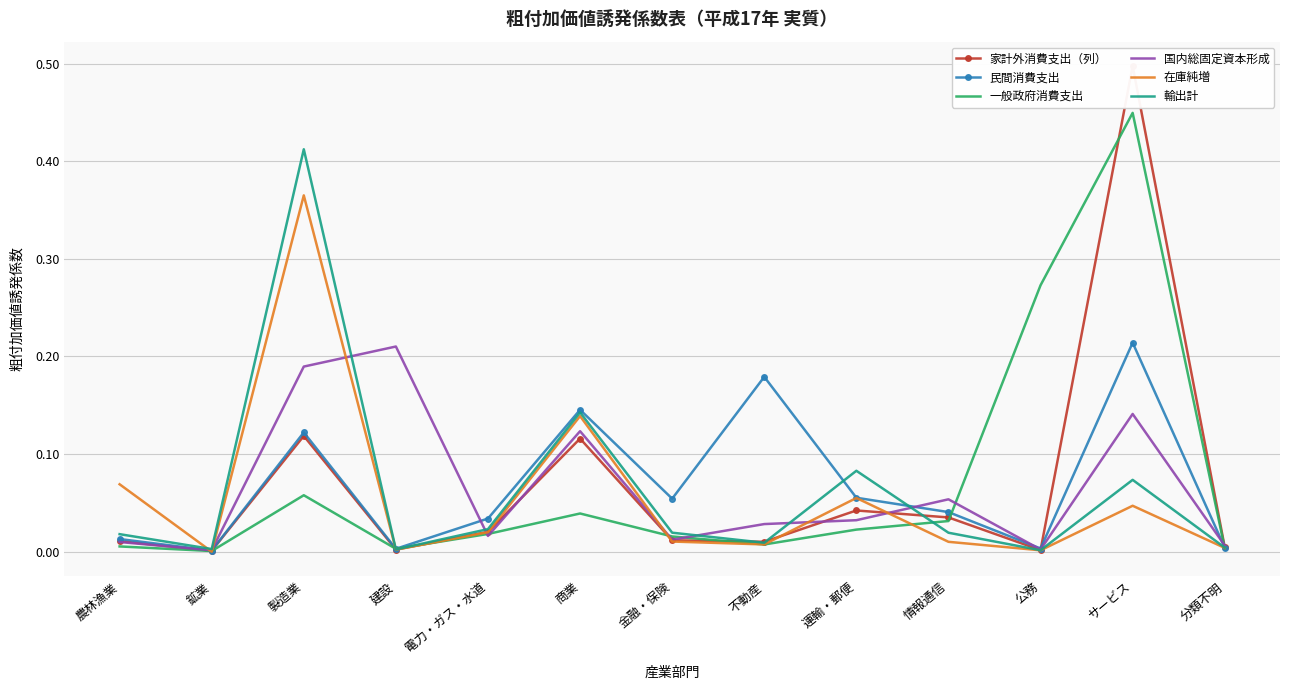

How many interior local peaks does the 家計外消費支出（列） series have?

4